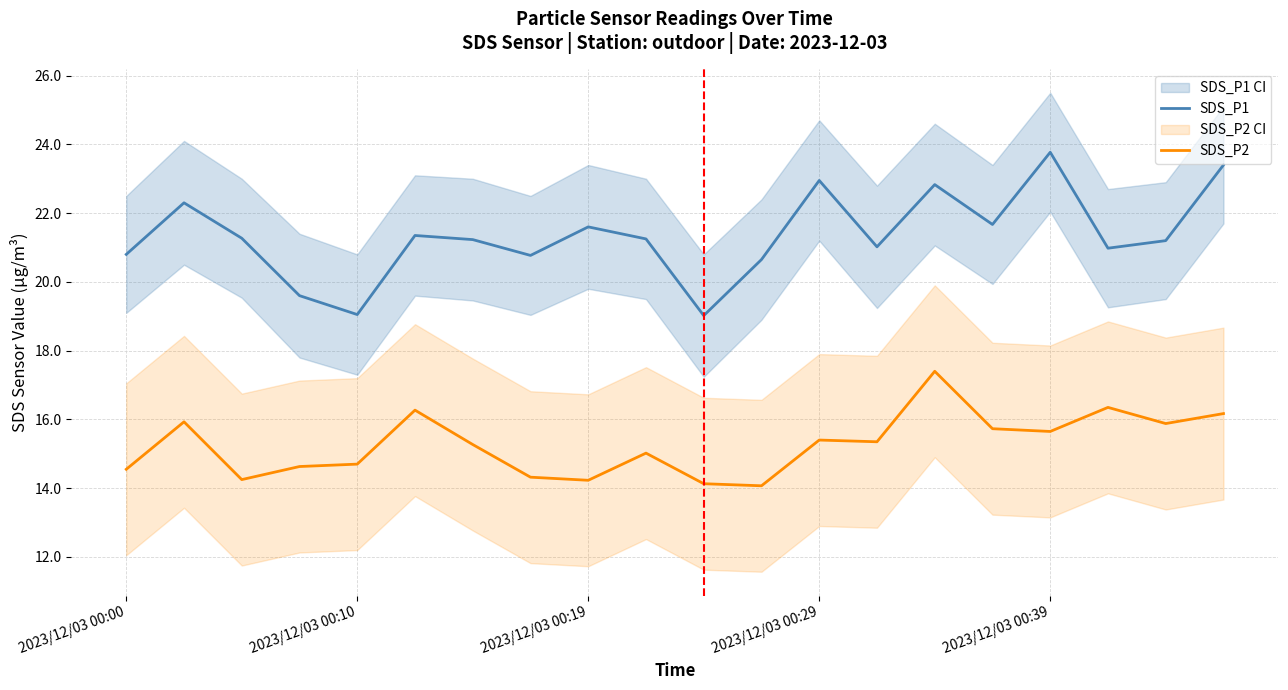

What is the minimum value for SDS_P2?

14.1